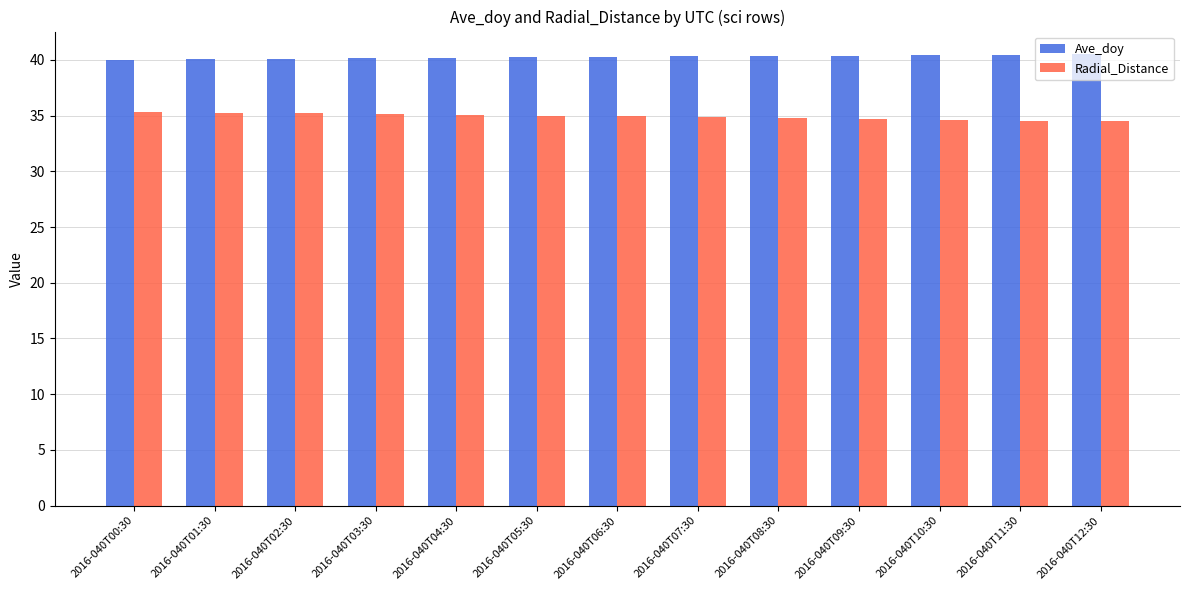

At how many categories does at least one series exceed 36?

13